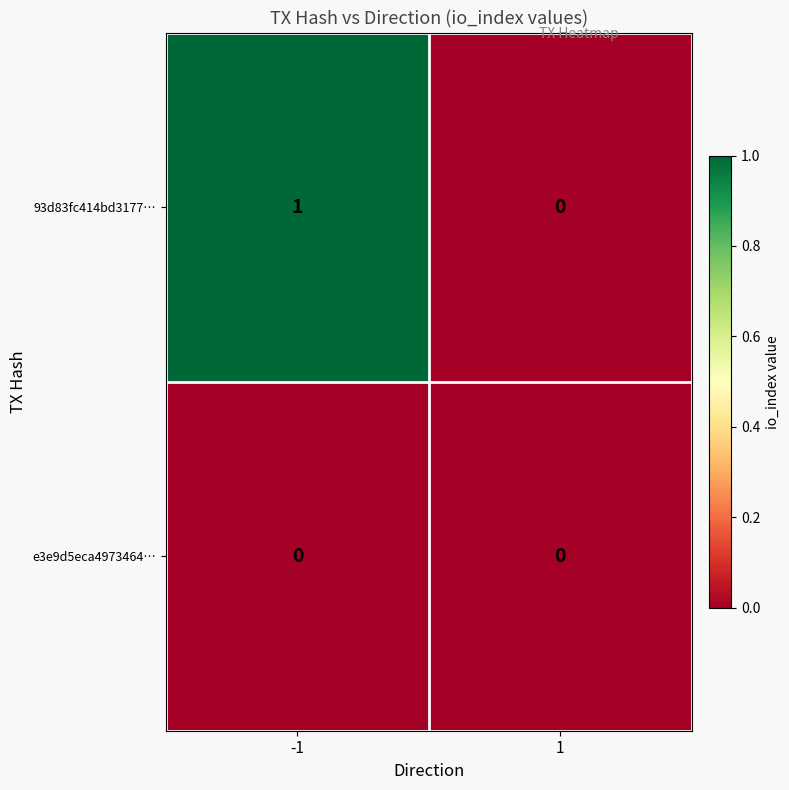

Which series has the largest total across all categories?

93d83fc414bd3177…